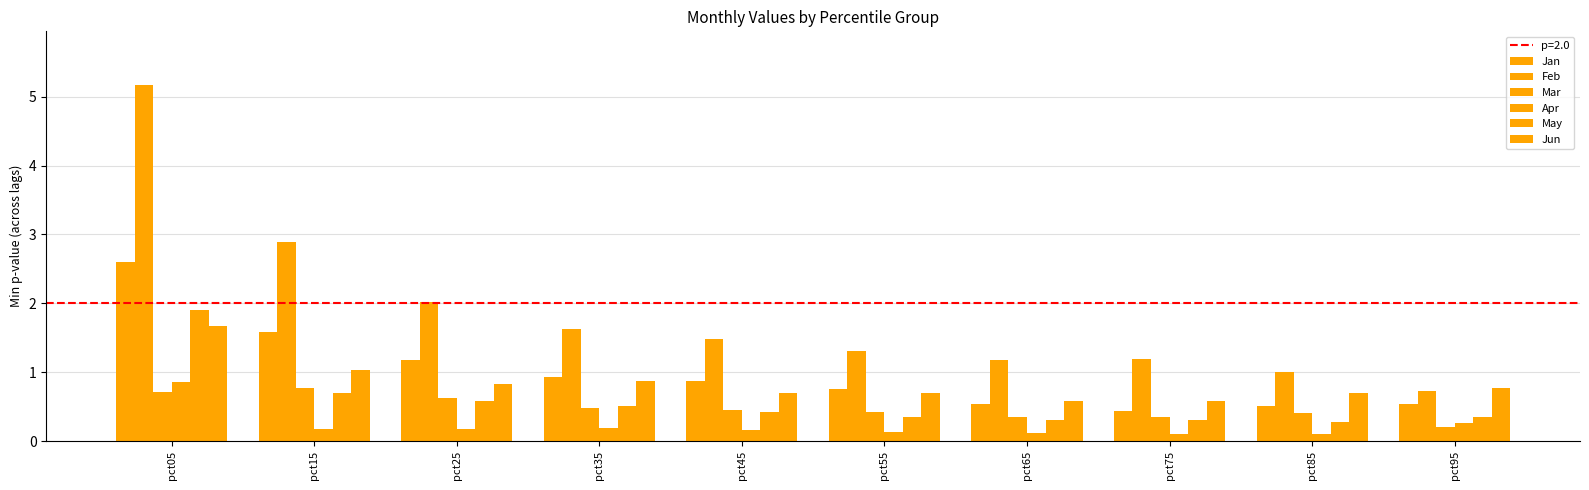

What value does the May series have at pct35?

0.5